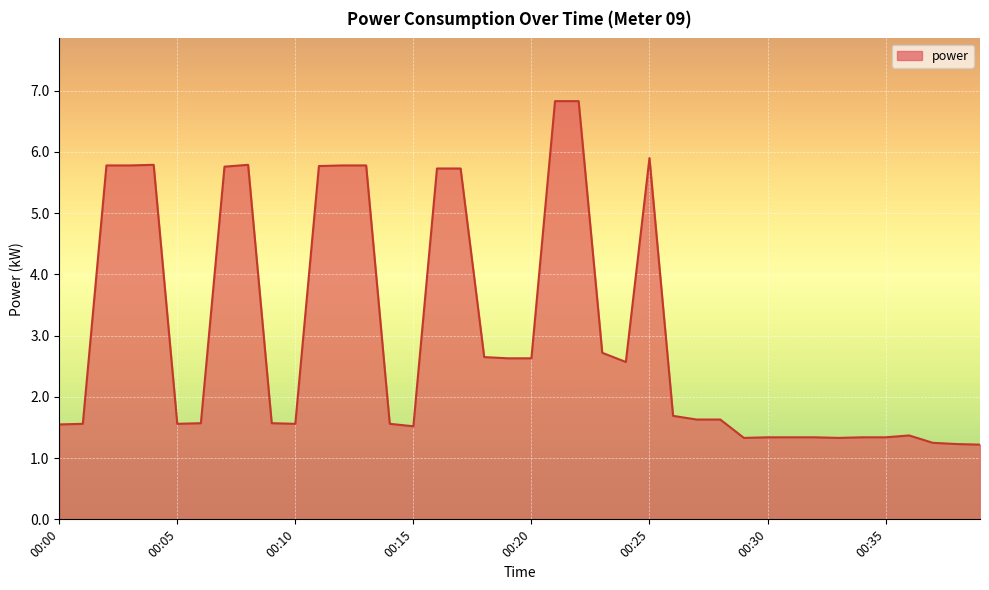

What is the greatest value displayed?

6.8